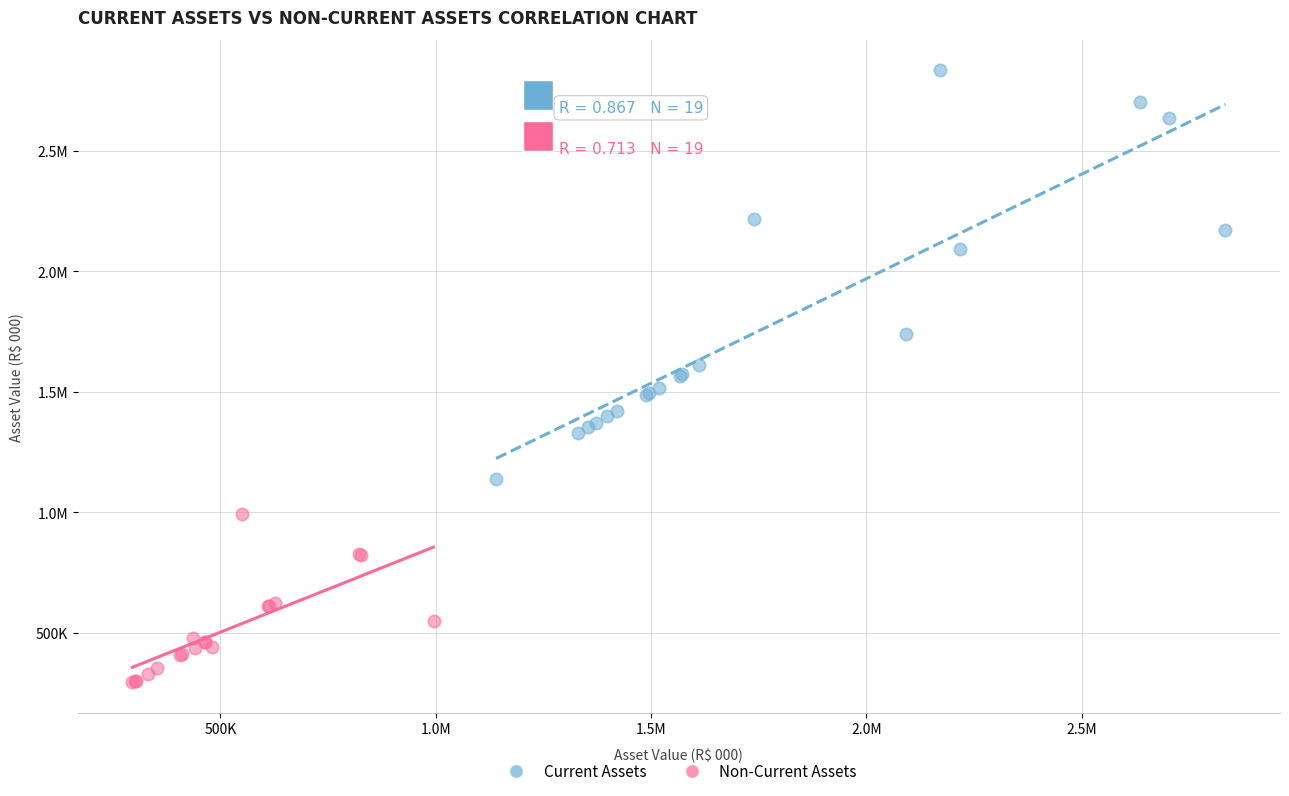

What are all the series names shown in the legend?

Current Assets, Non-Current Assets